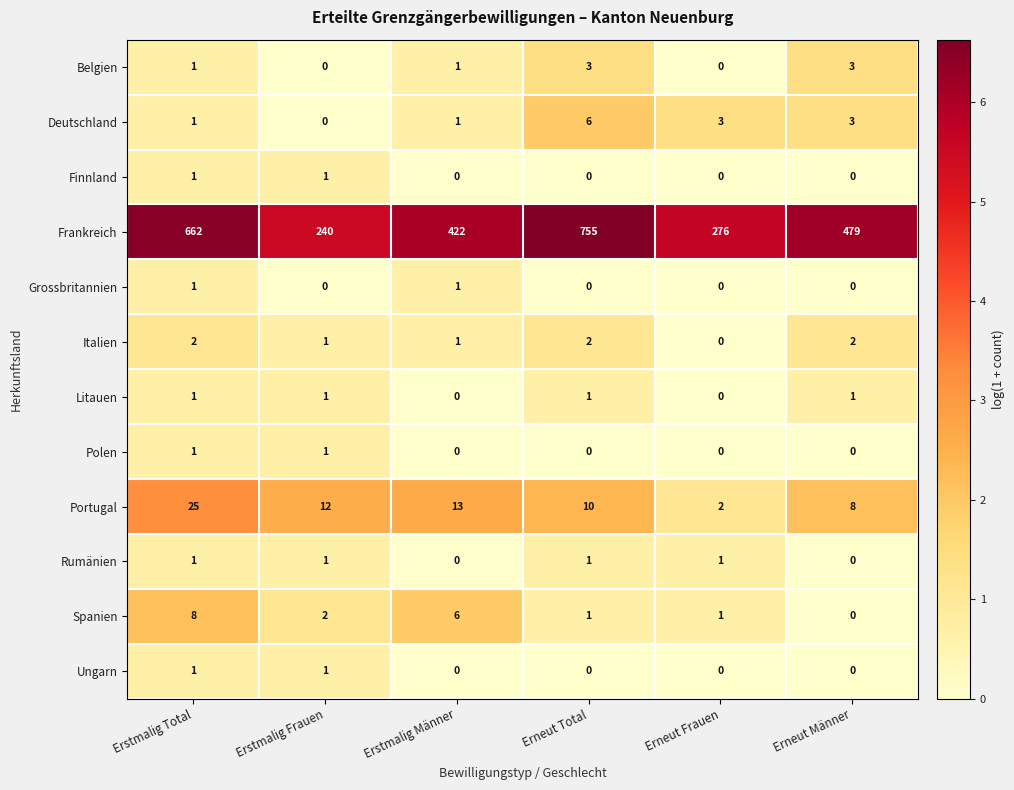

The value of Grossbritannien at Erneut Total is 0. True or false?

True